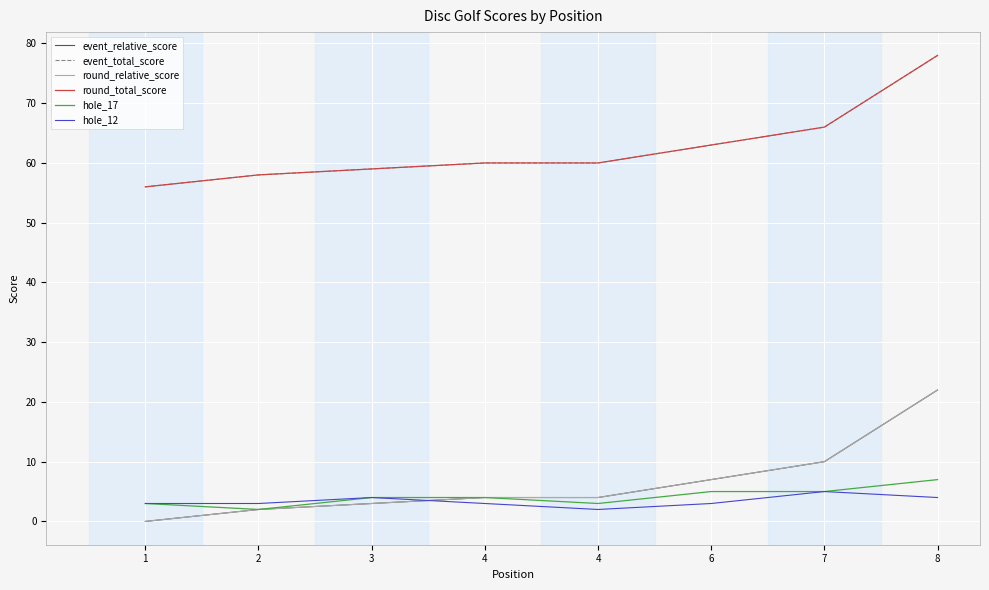

At which category is the sum across all series the highest?

8